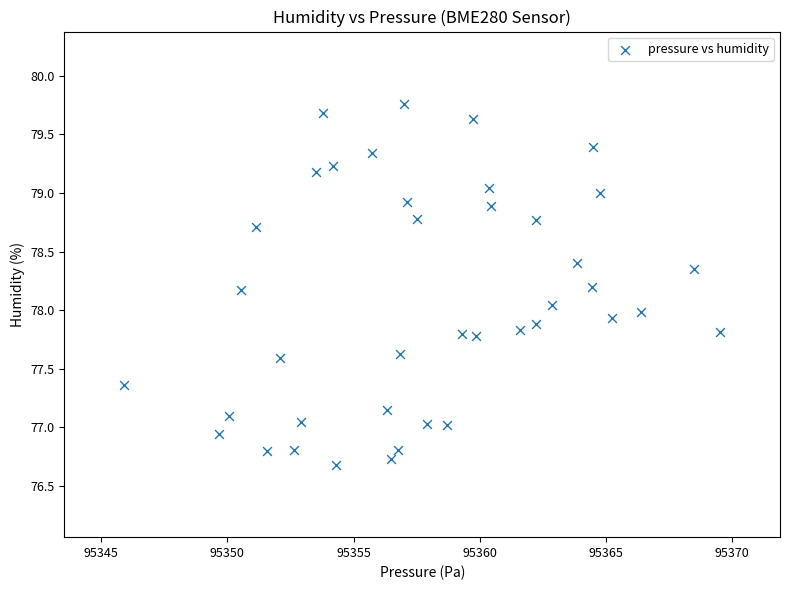

What is the range of X values (max minus min)?

23.6